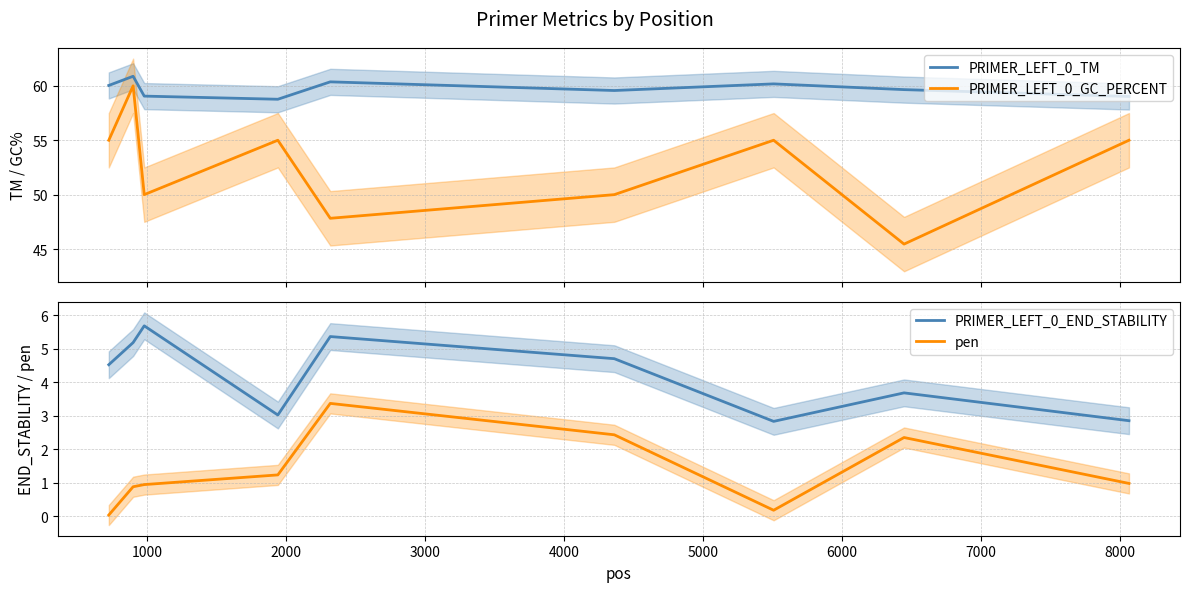

True or false: PRIMER_LEFT_0_GC_PERCENT and PRIMER_LEFT_0_TM intersect in this chart.

False